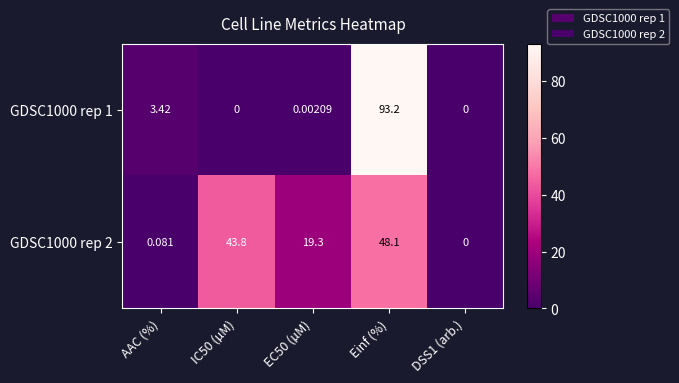

Which series has the largest total across all categories?

GDSC1000 rep 2